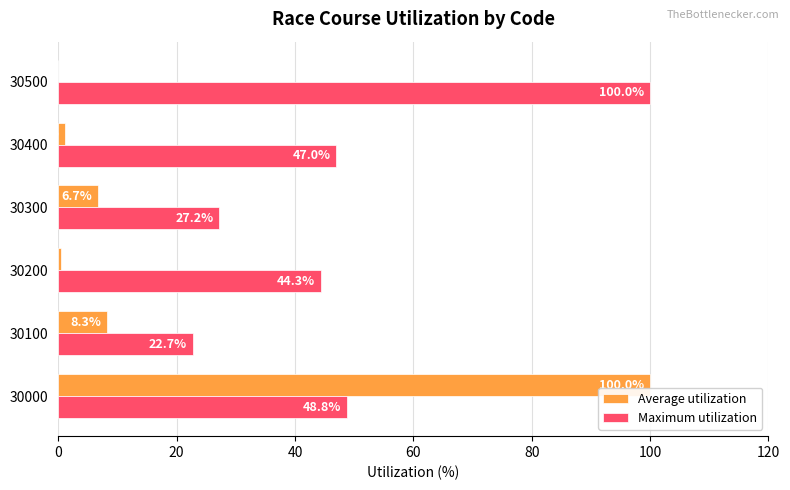

What are all the series names shown in the legend?

Average utilization, Maximum utilization